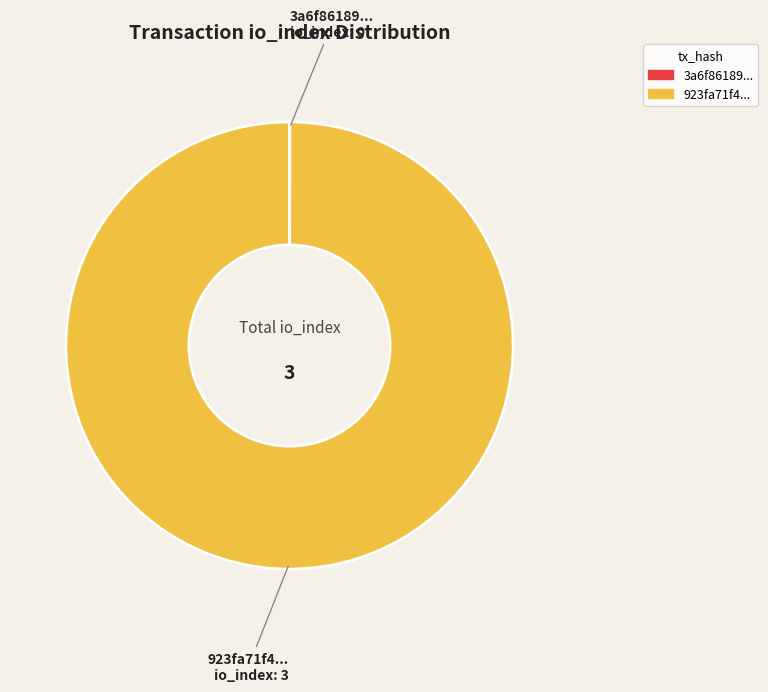

The 923fa71f4... slice represents 94% of the pie. True or false?

False